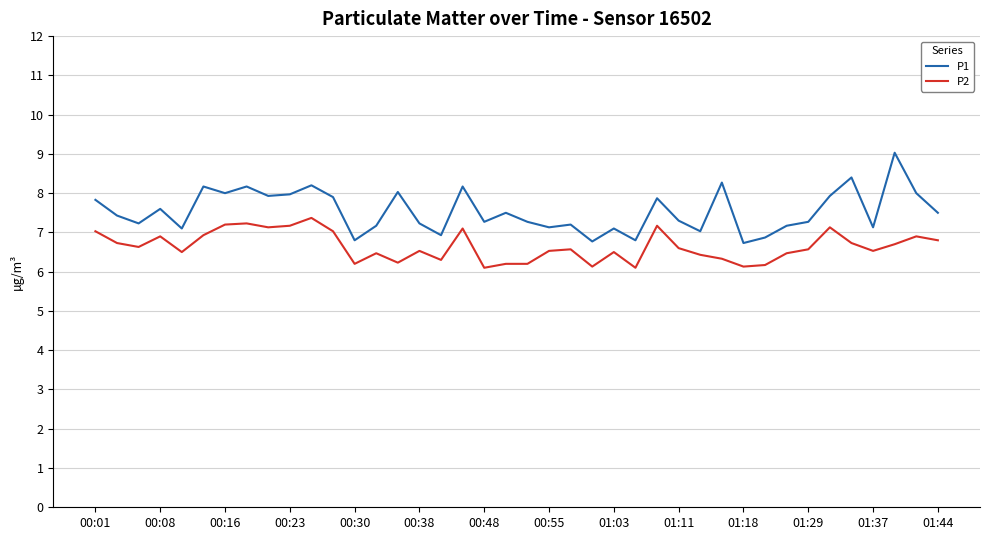

True or false: P1 and P2 cross at least once.

False